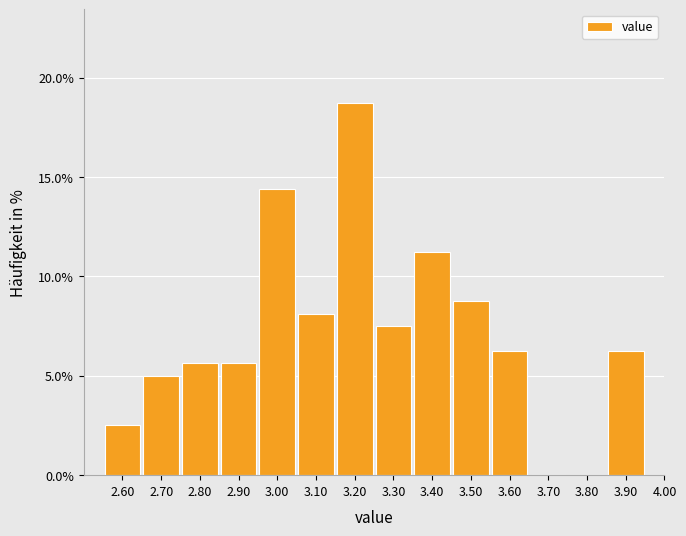

How tall is the bar that spans 2.65 to 2.75 on the x-axis? The values are not printed on the chart, so give them approximately, as read against the axis.

5.0